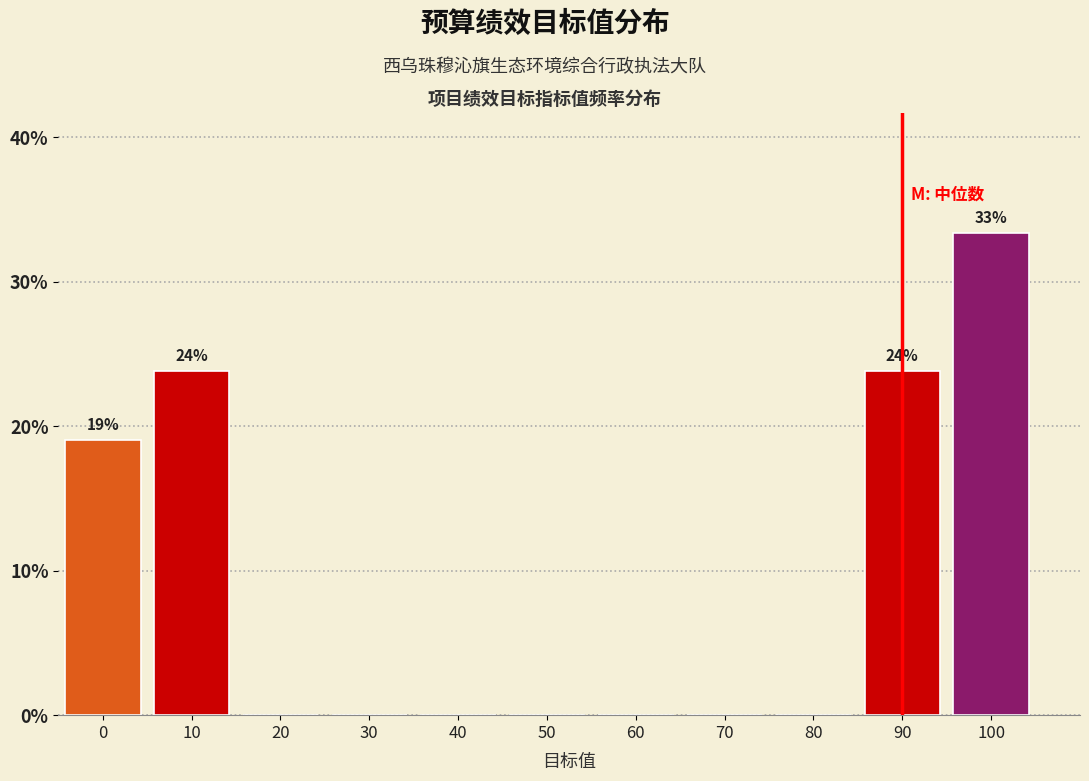

Reading right to left, extract all data points from this chart.

100=33.3	90=23.8	80=0.0	70=0.0	60=0.0	50=0.0	40=0.0	30=0.0	20=0.0	10=23.8	0=19.0